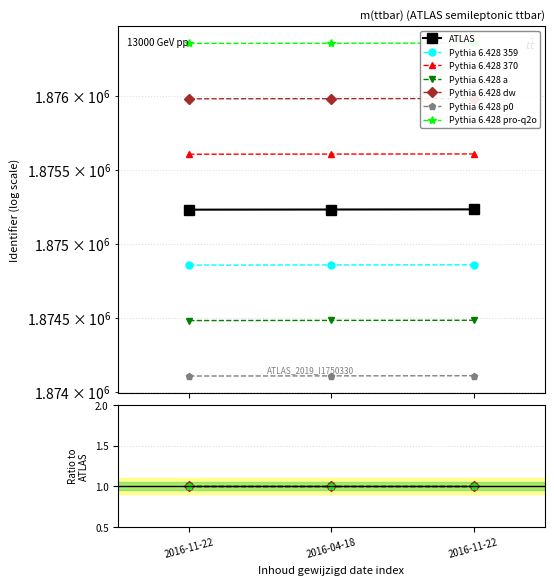

What is the average value of the Gepubliceerd series?

1875232.0